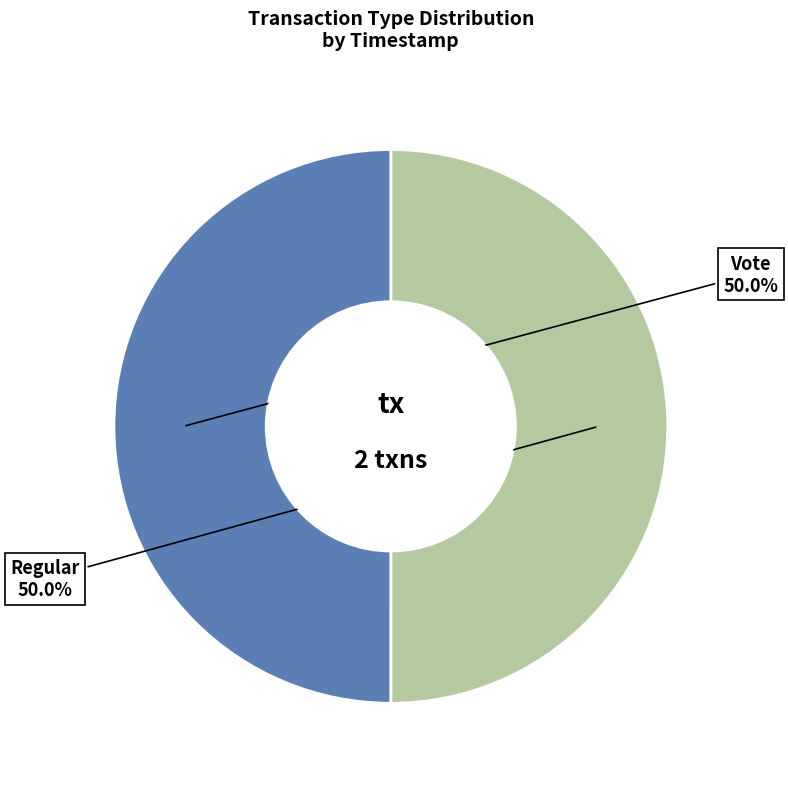

Approximately how many times larger is the value at Regular compared to Vote?

1.0